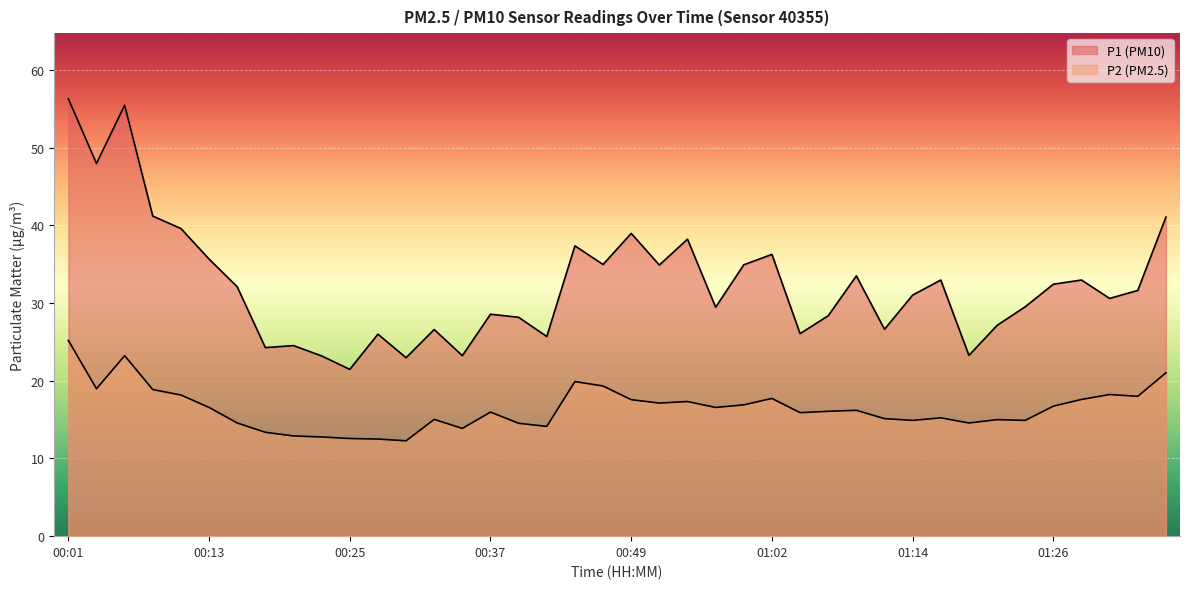

What is the spread (max minus min) of values at 01:02?

18.5